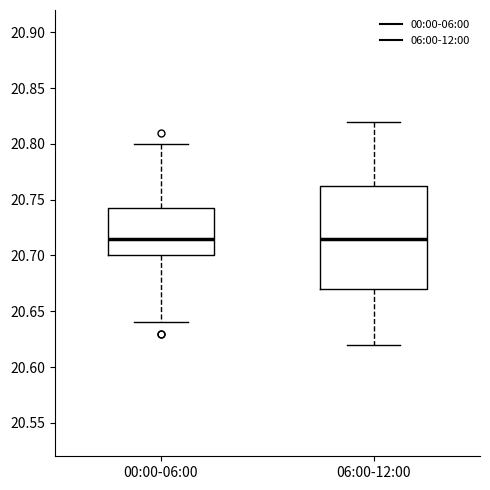

Reading left to right, read every box against the y-axis: the position of its median line, the range the box covers, and the ends of its whiskers. The values are not printed on the chart, so give them approximately, as read against the axis.

00:00-06:00: median 20.715, box 20.700 to 20.745, whiskers 20.640 to 20.800
06:00-12:00: median 20.715, box 20.670 to 20.765, whiskers 20.620 to 20.820